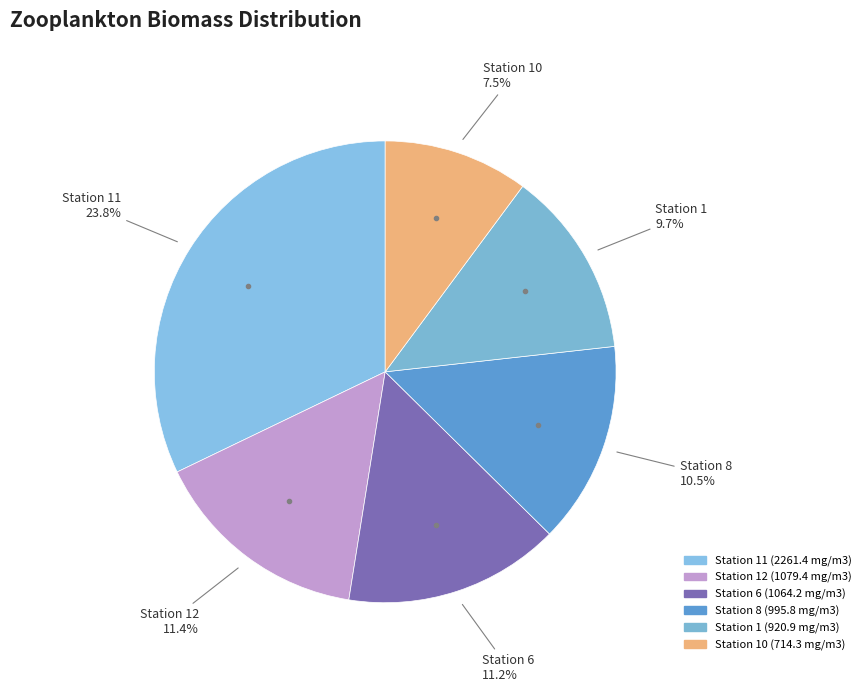

True or false: Station 10 accounts for 20% of the total.

False